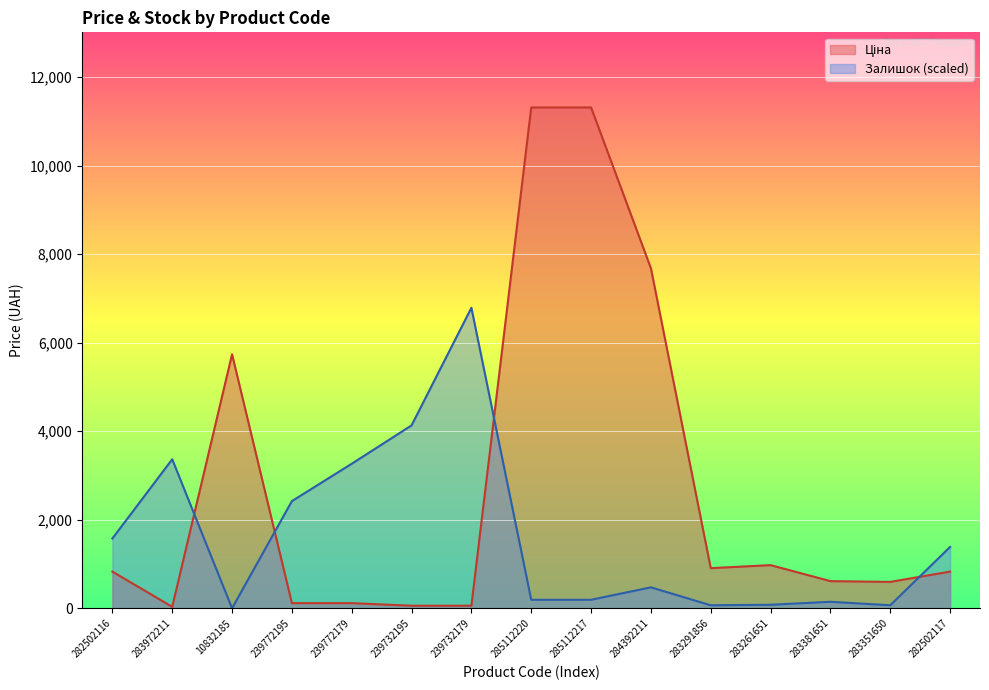

What is the label of the 7th point from the right?

285112217